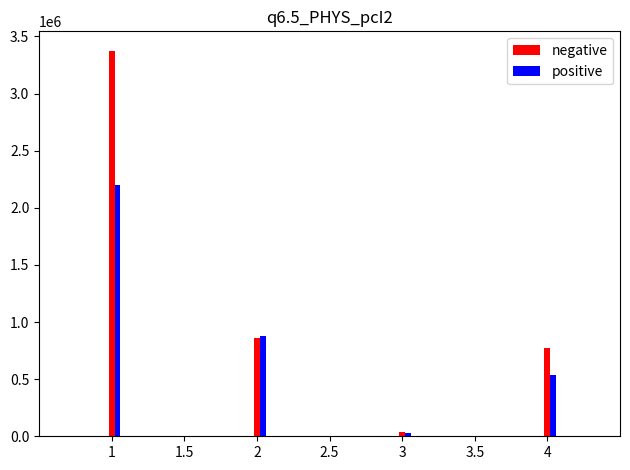

At which category is the sum across all series the highest?

1